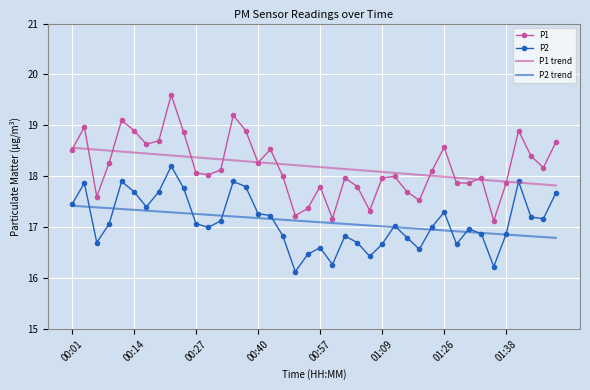

What is the smallest value displayed?

16.1